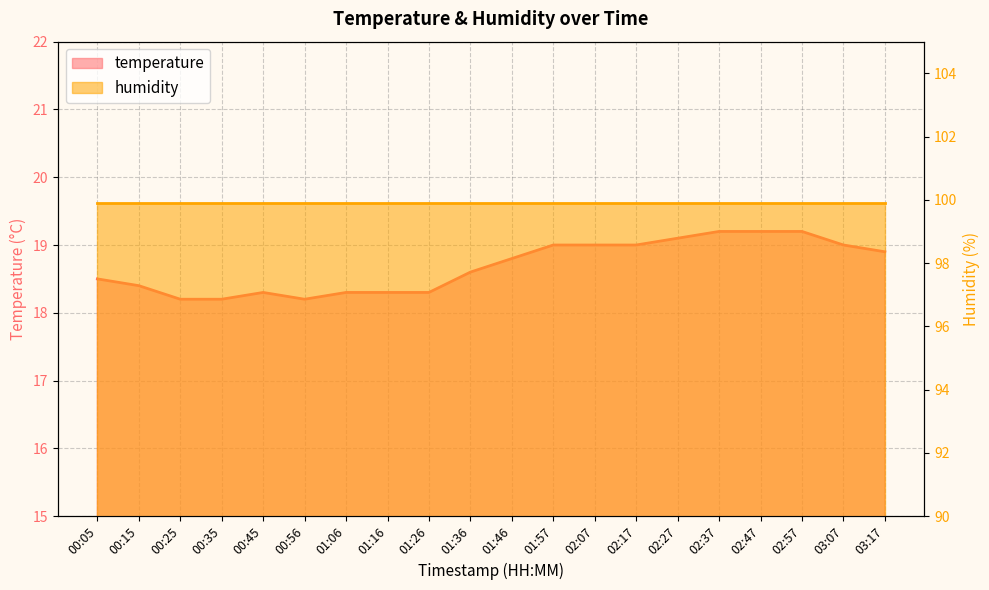

The chart shows a value of 12.3 at 00:05. True or false?

False